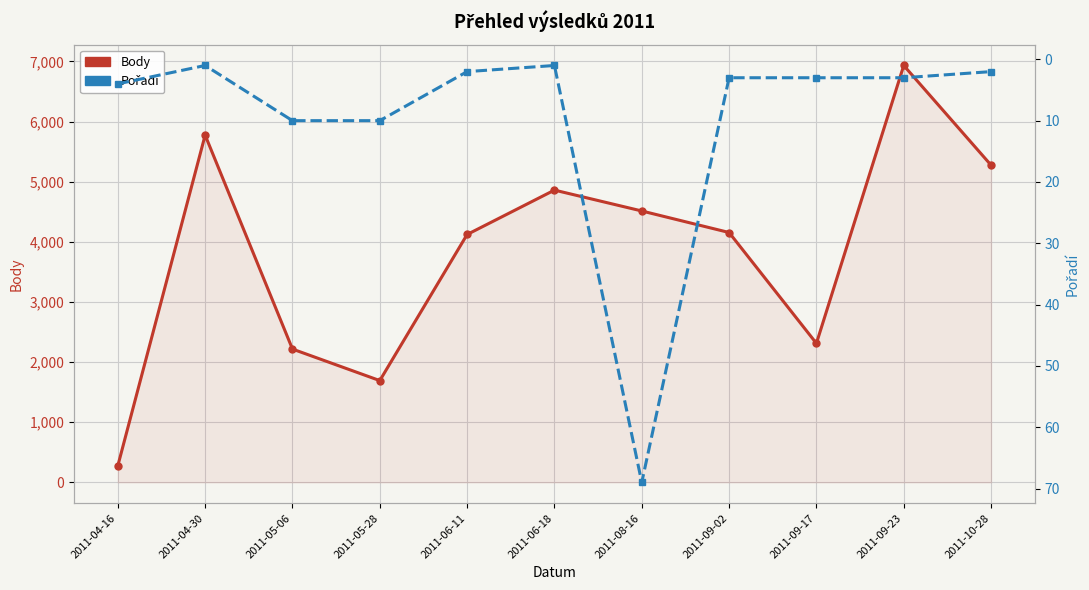

Which series has the widest spread of values?

Body